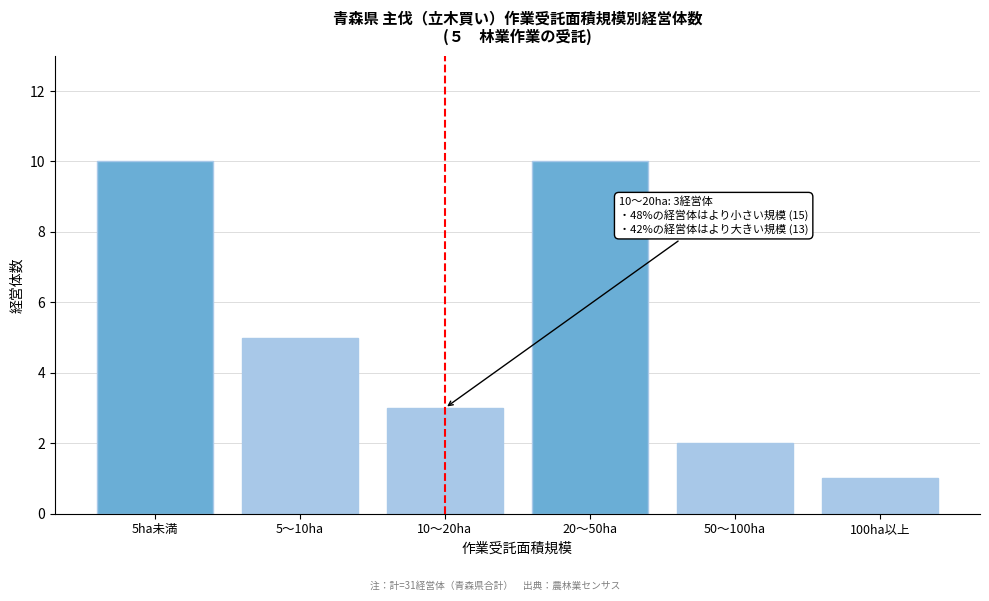

Reading left to right, transcribe all the data shown in this chart.

5ha未満=10	5～10ha=5	10～20ha=3	20～50ha=10	50～100ha=2	100ha以上=1